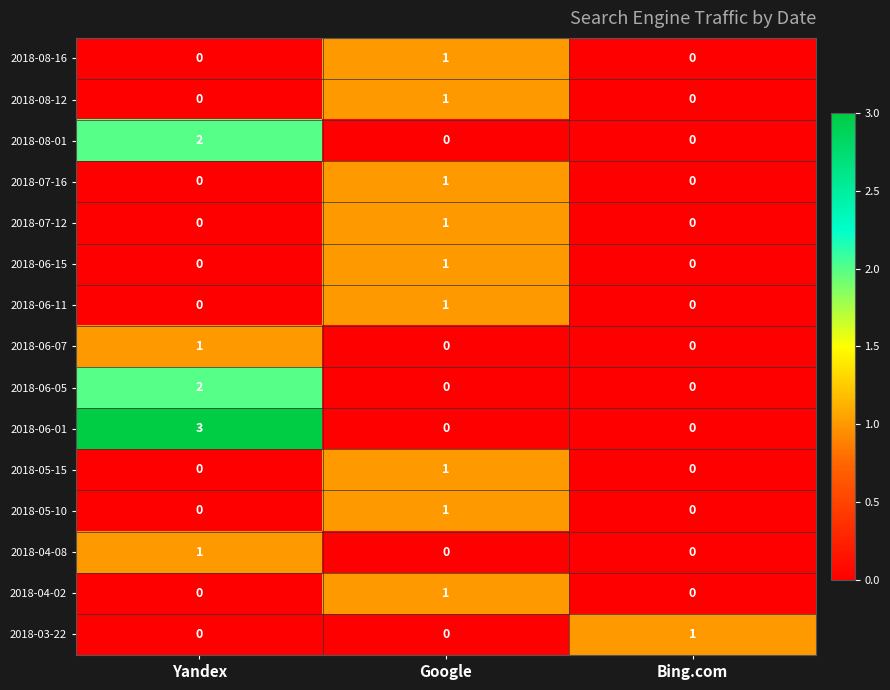

What is the maximum value shown in the chart?

3